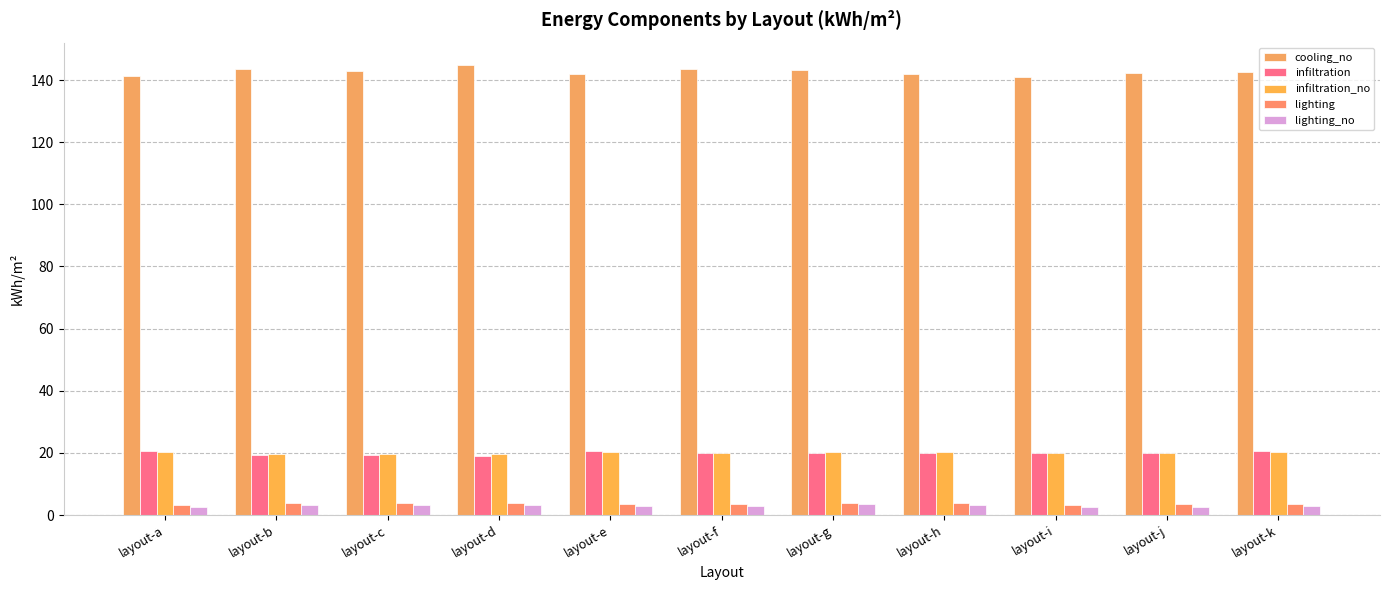

What is the difference between the infiltration values at layout-k and layout-h?

0.3